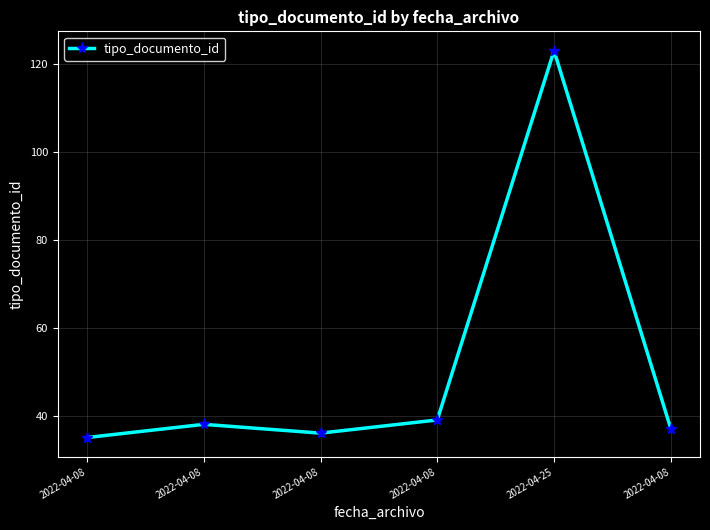

What is the difference between the values at 2022-04-08 and 2022-04-08?

2